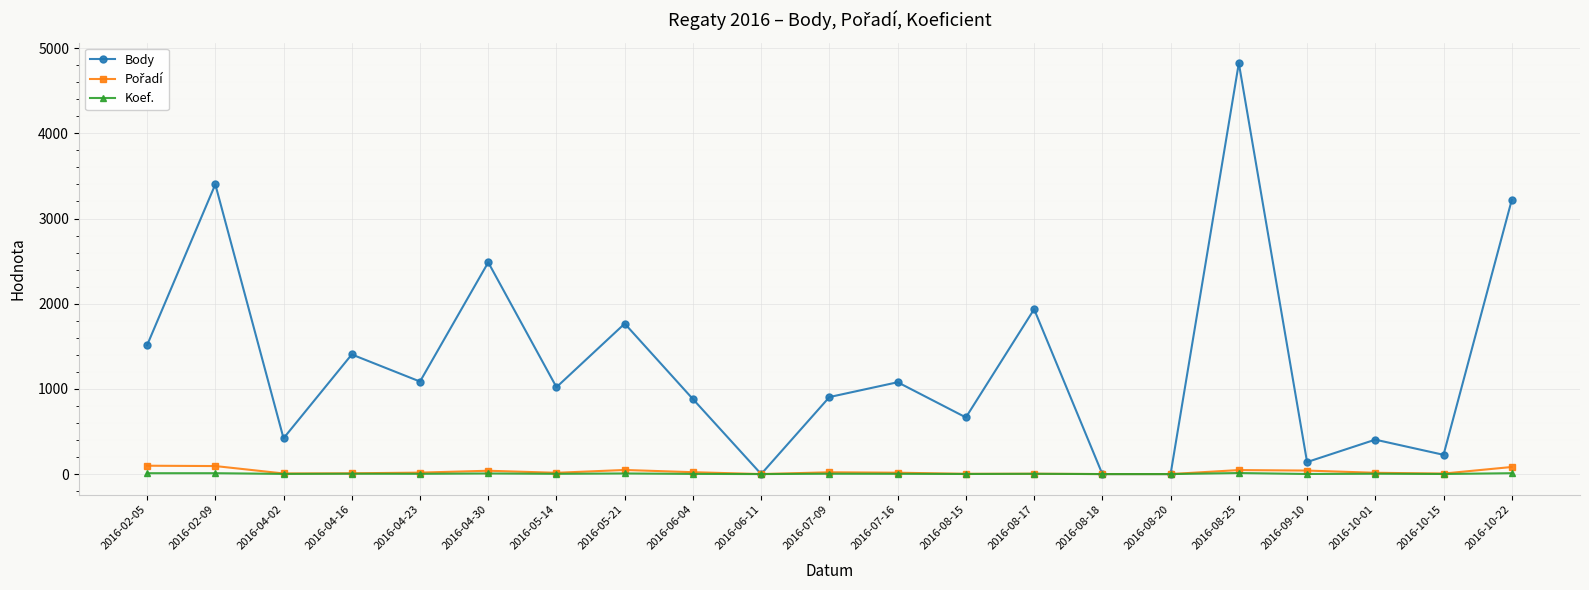

Which series has the widest spread of values?

Body